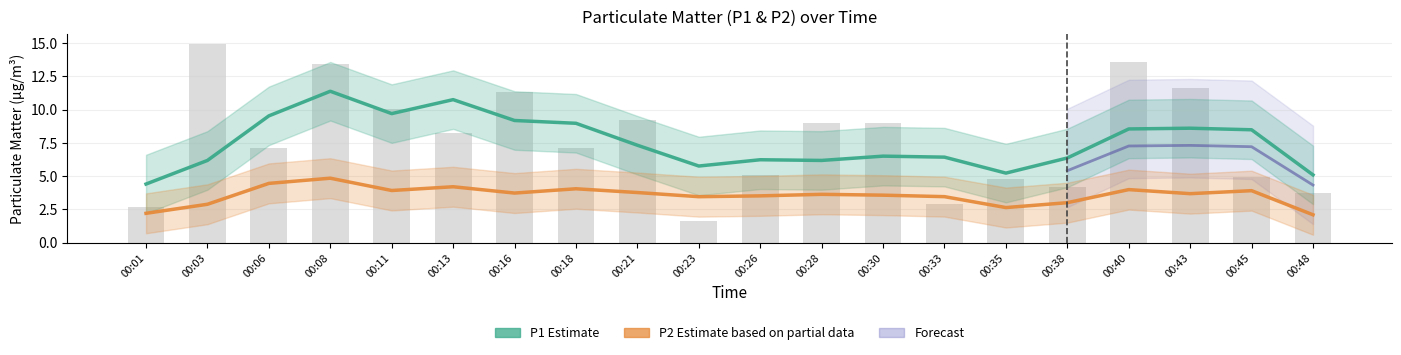

The chart shows a value of 5.0 at 00:45. True or false?

True